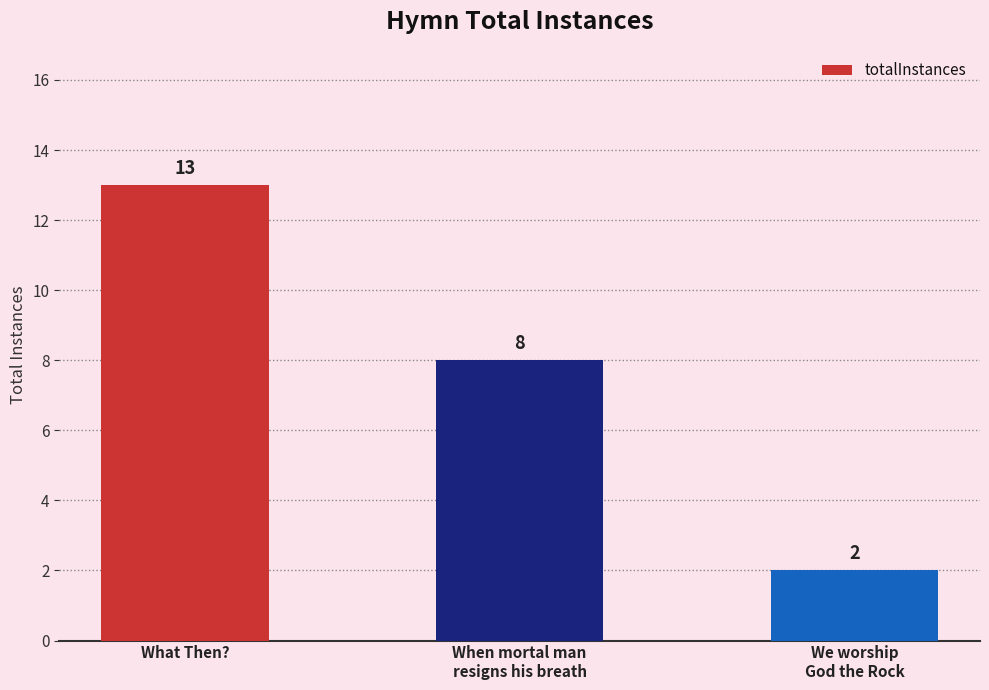

Rank the categories by value from lowest to highest.

We worship
God the Rock, When mortal man
resigns his breath, What Then?